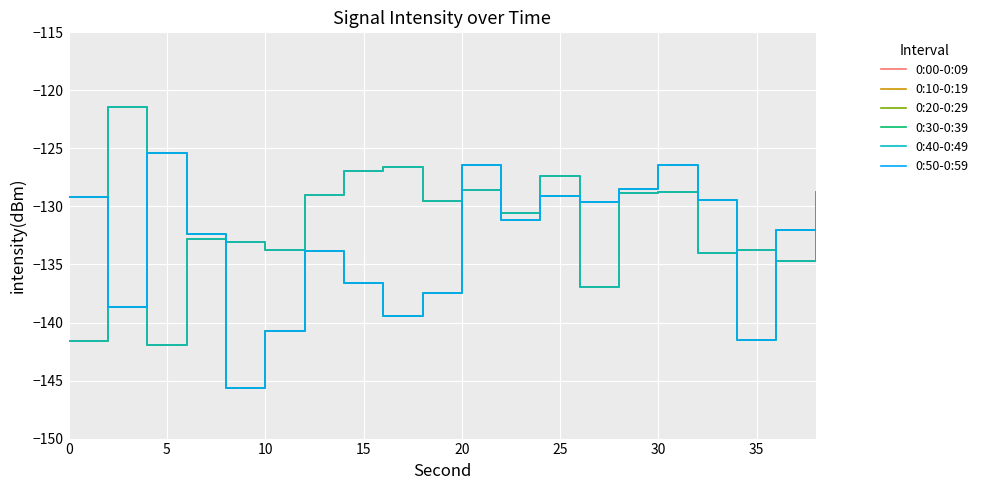

Does the chart have visible grid lines?

Yes